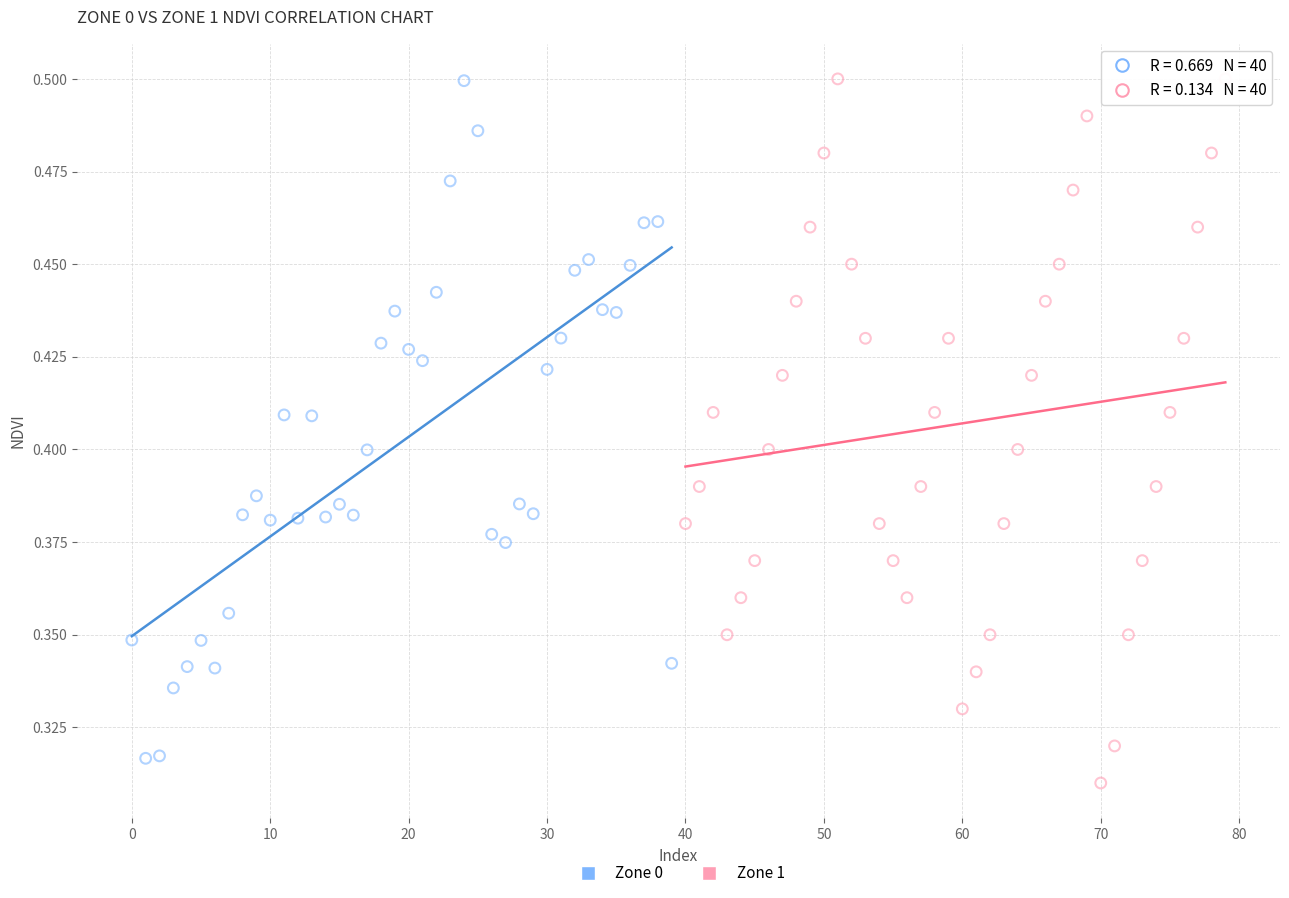

What are all the series names shown in the legend?

Zone 0, Zone 1